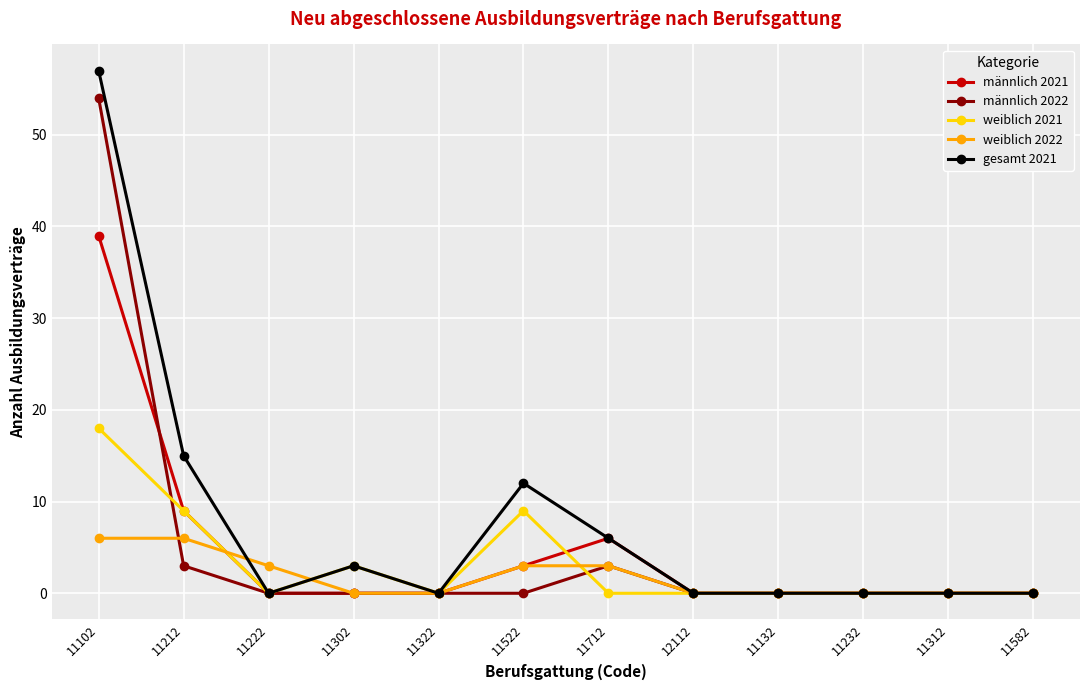

Is the value of weiblich 2021 at 11302 greater than the value of männlich 2021 at 11322?

Yes